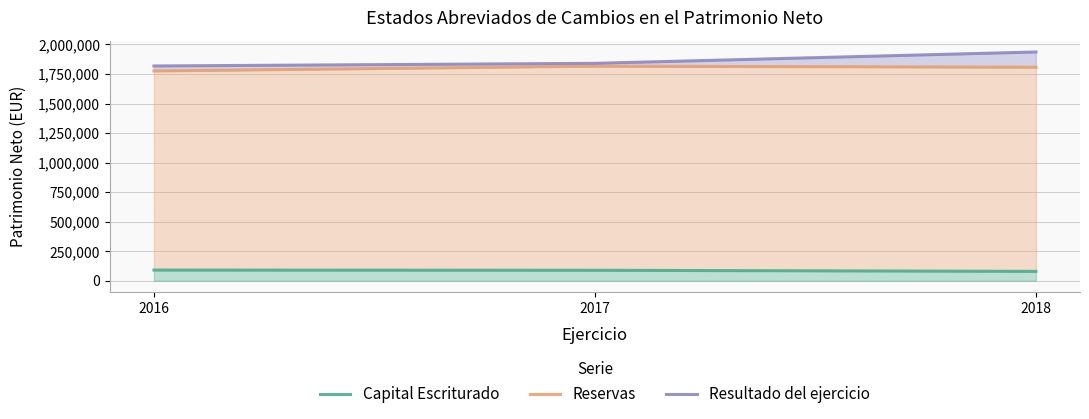

What is the total value across all series at 2017?

3744345.8